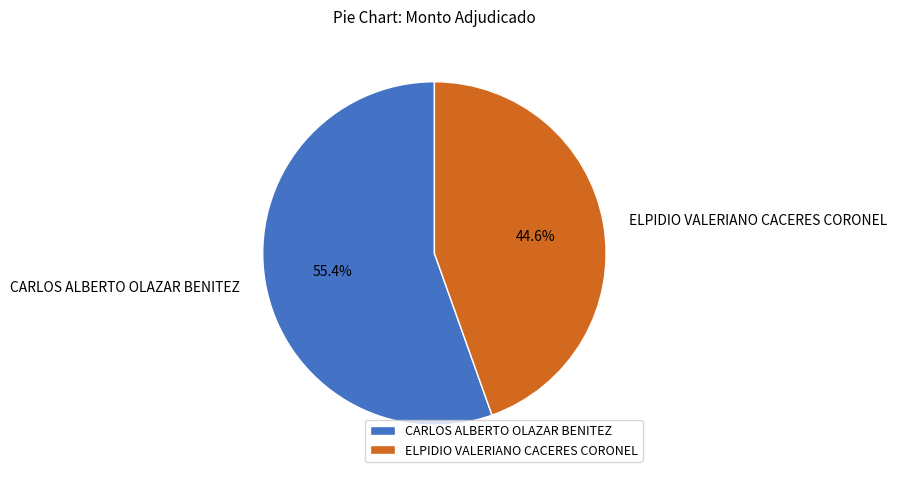

Count the number of slices in the pie.

2